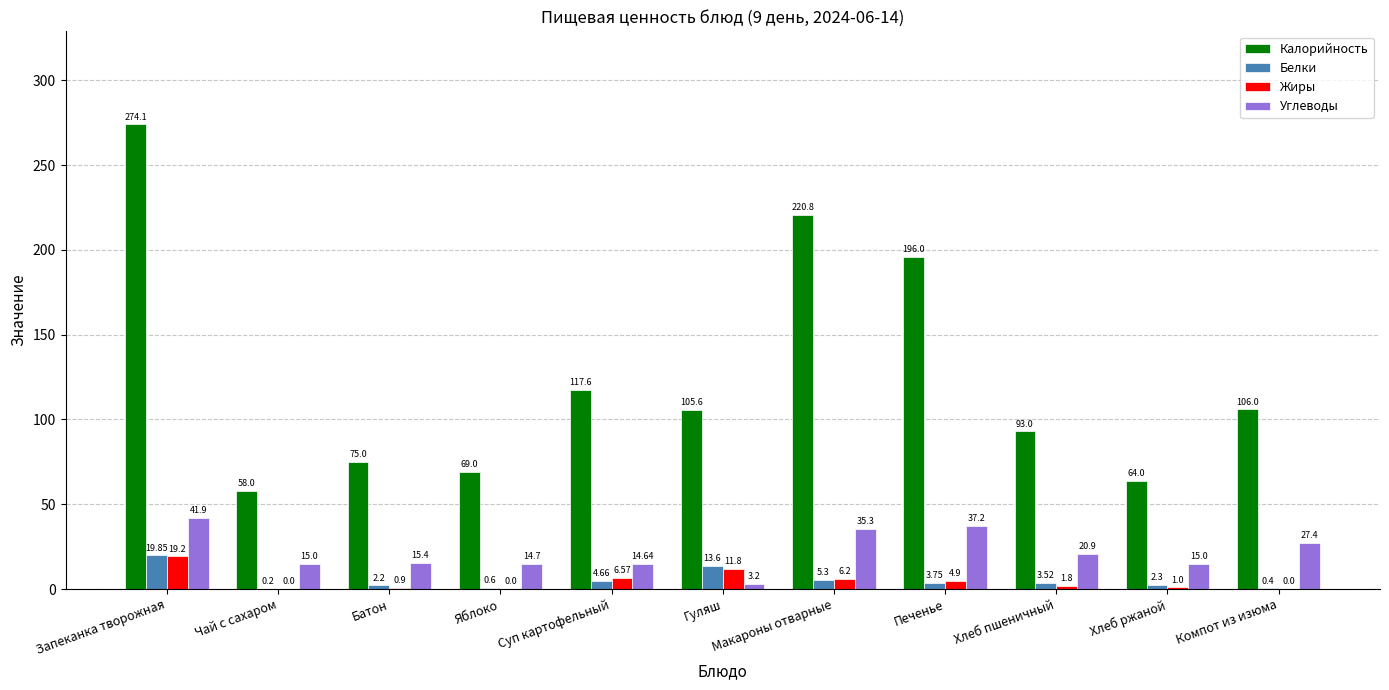

Which series changed the most between Суп картофельный and Гуляш?

Калорийность